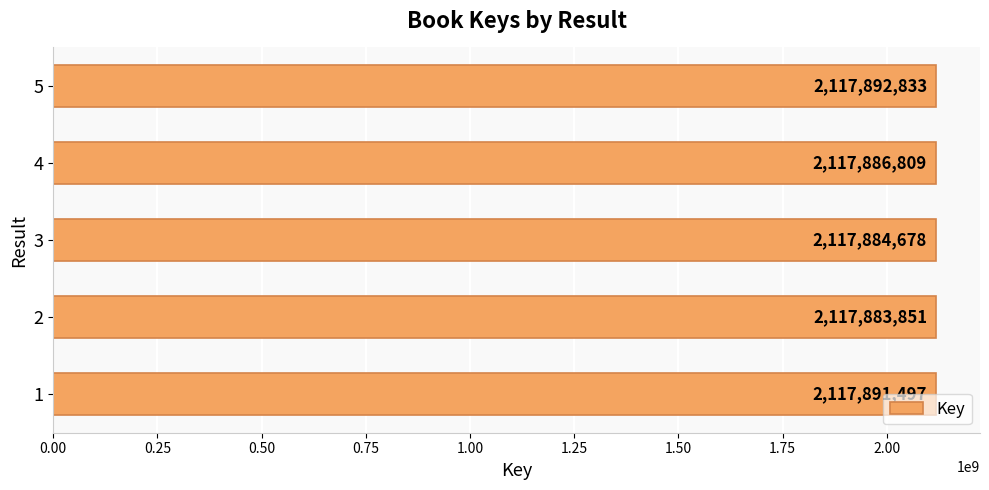

What is the difference between the maximum and minimum values?

8982